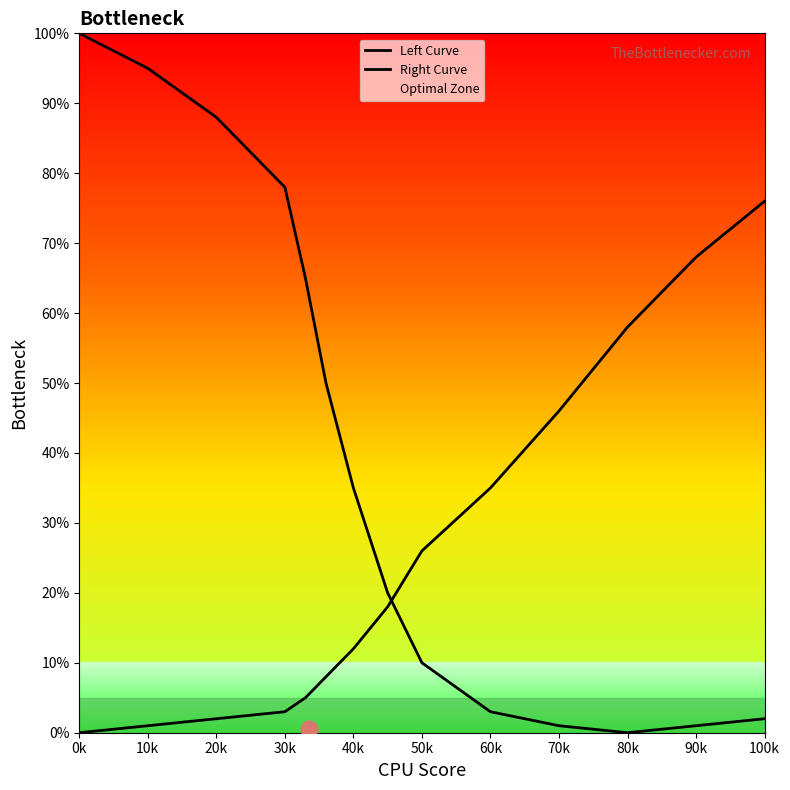

The Left Curve series shows 1 at 70k. True or false?

False